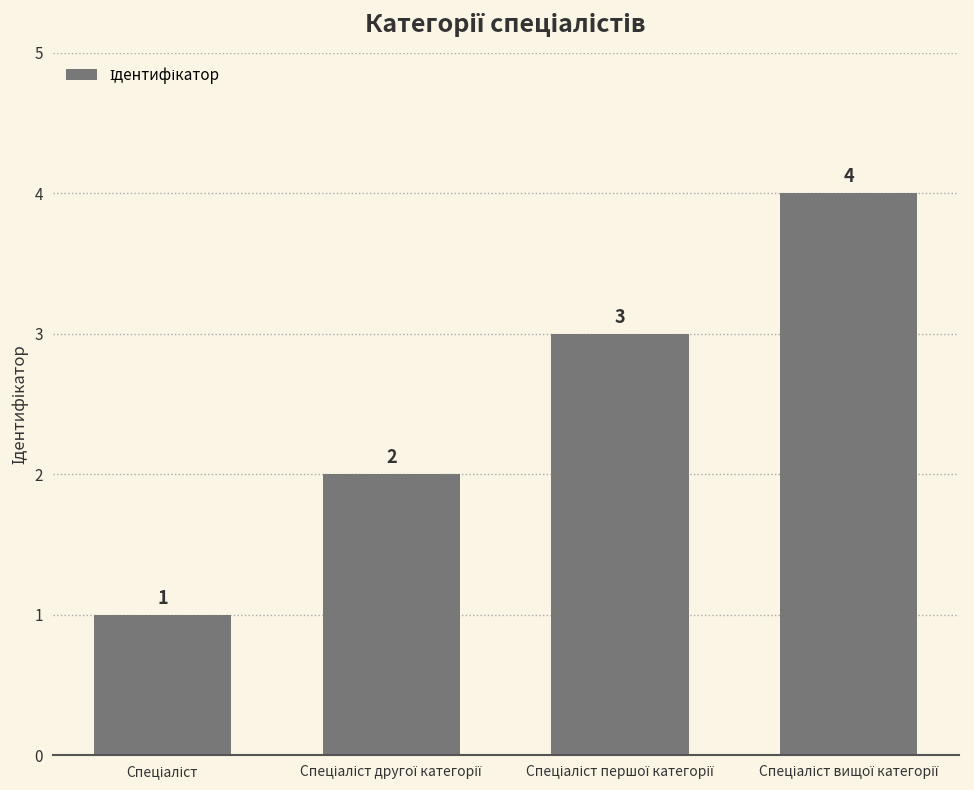

What is the difference between the maximum and minimum values?

3